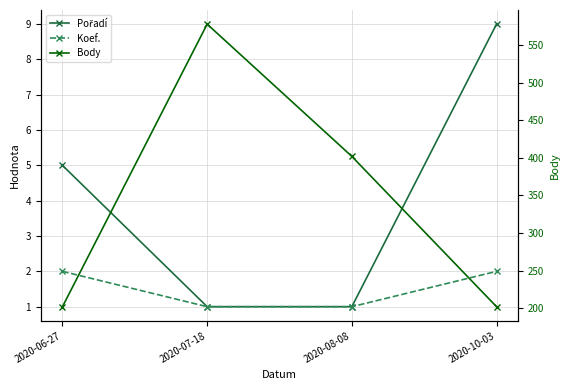

The Pořadí series shows 1 at 2020-08-08. True or false?

True